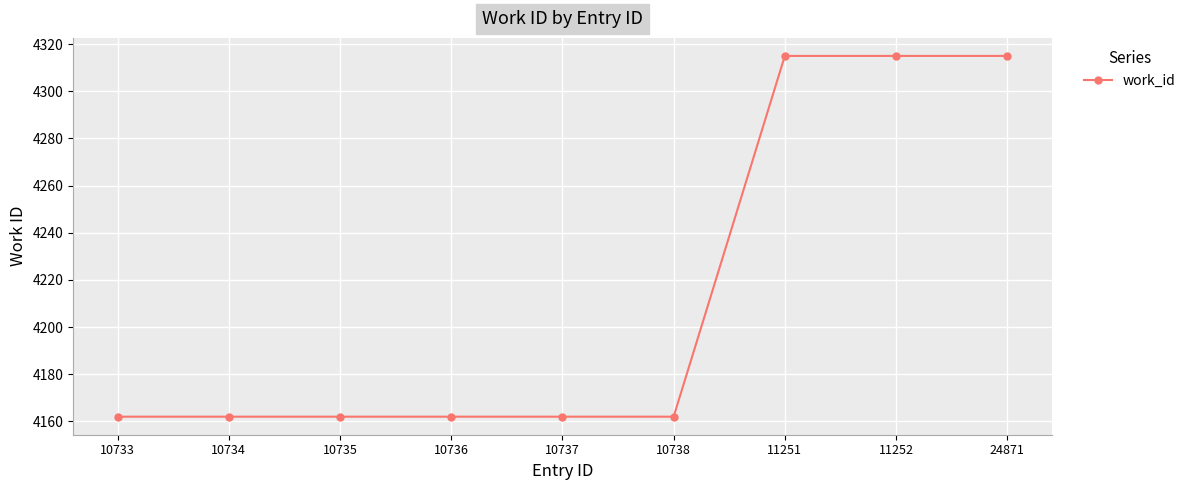

How many lines are shown in the chart?

1